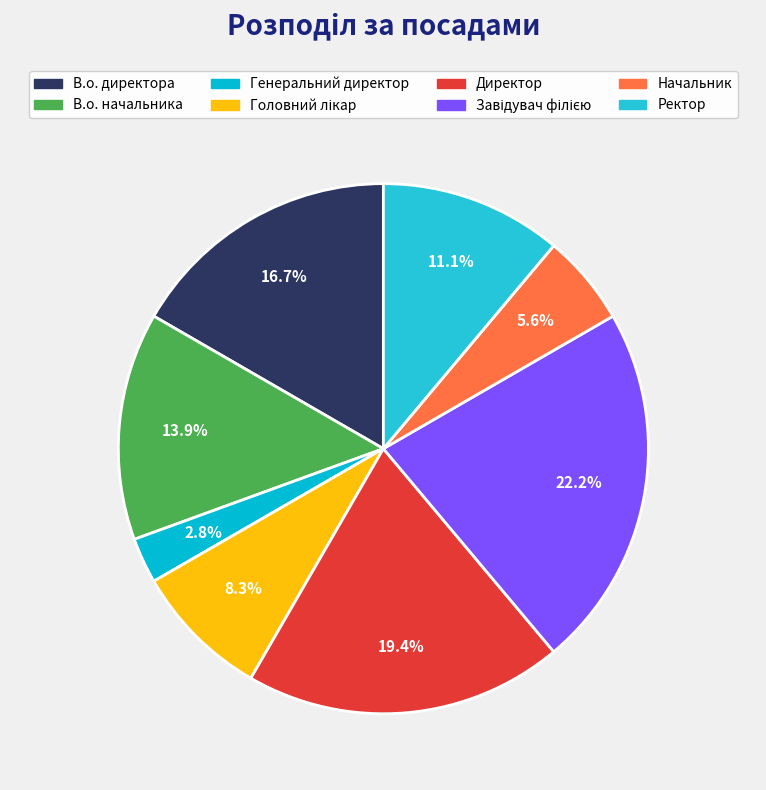

How many segments does this pie chart have?

8